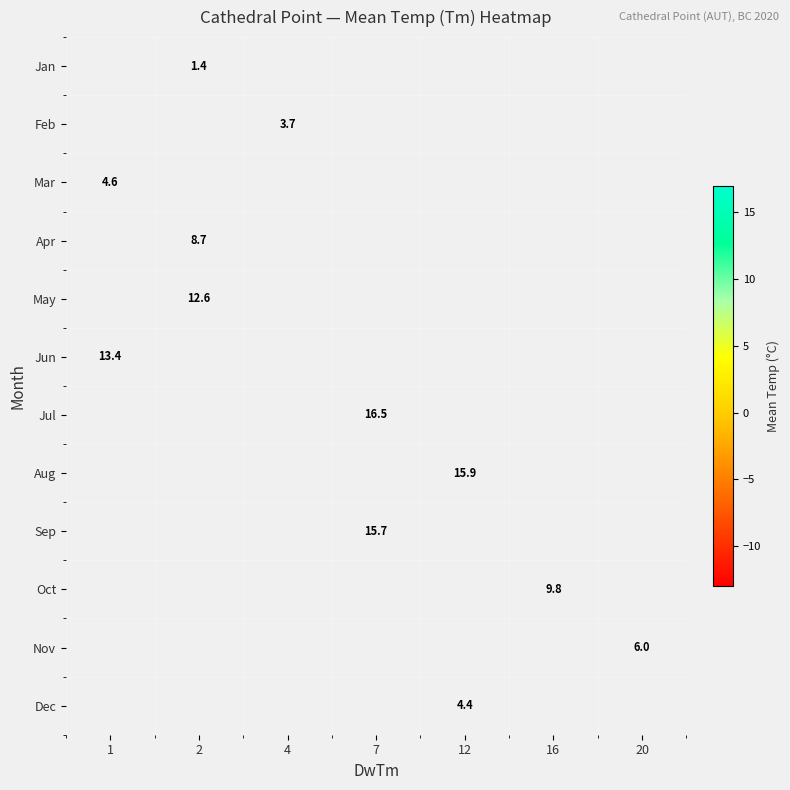

What is the greatest value displayed?

16.5